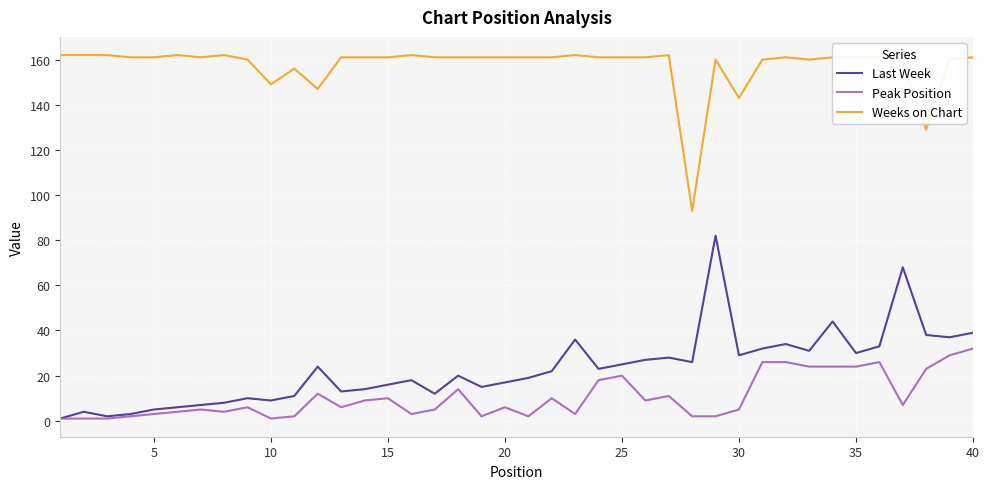

Rank the series by their maximum value, from highest to lowest.

Weeks on Chart, Last Week, Peak Position